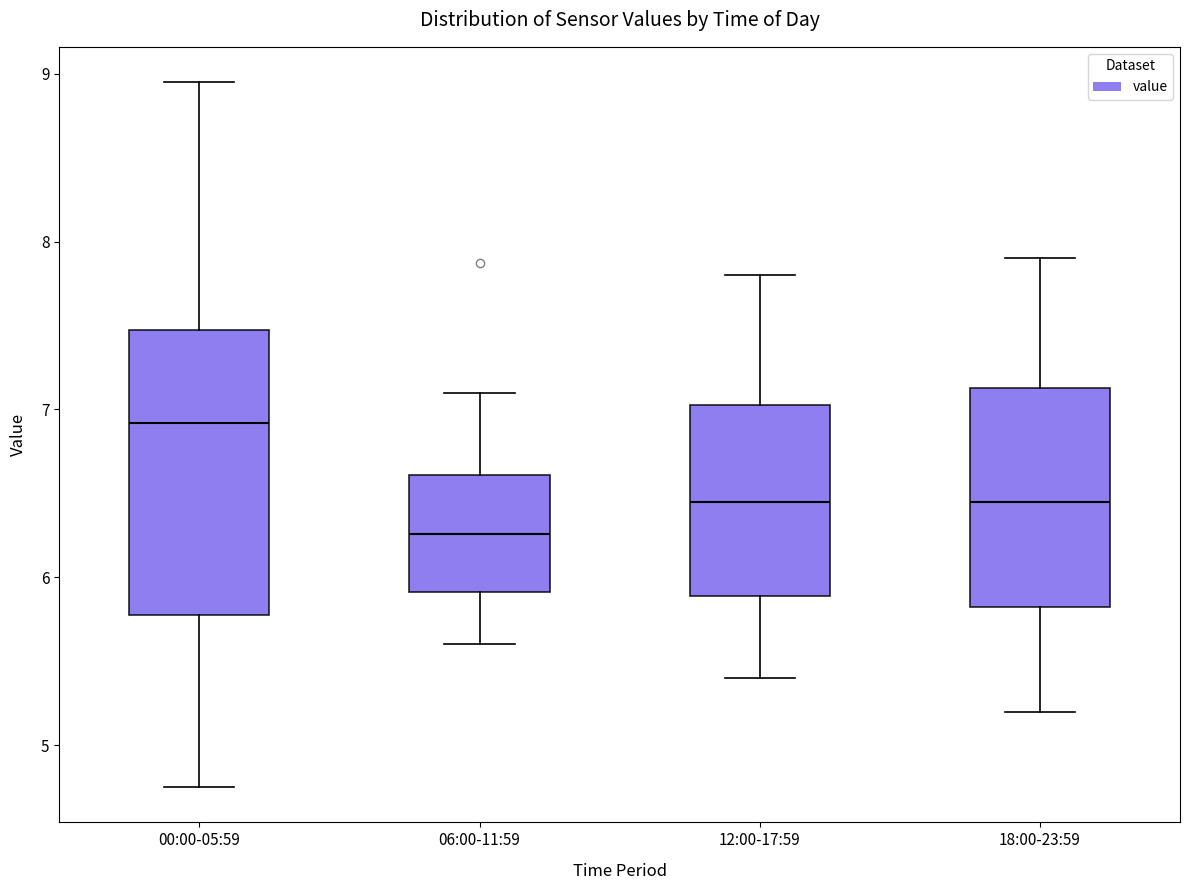

Which box is the tallest, from its lower edge to its upper edge?

00:00-05:59